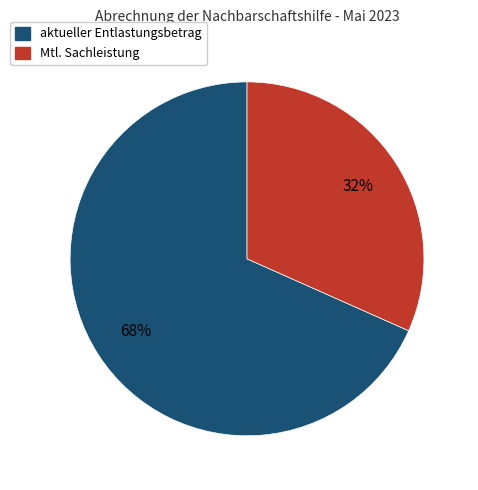

Is there any slice that represents more than half of the pie?

Yes